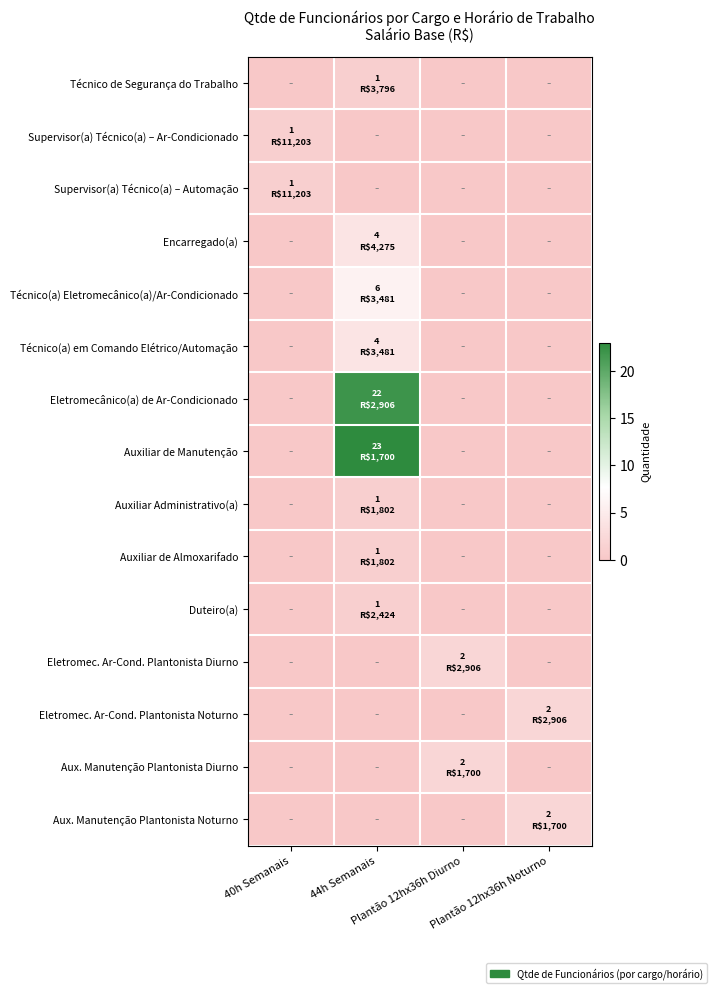

At how many categories does at least one series exceed 14?

1